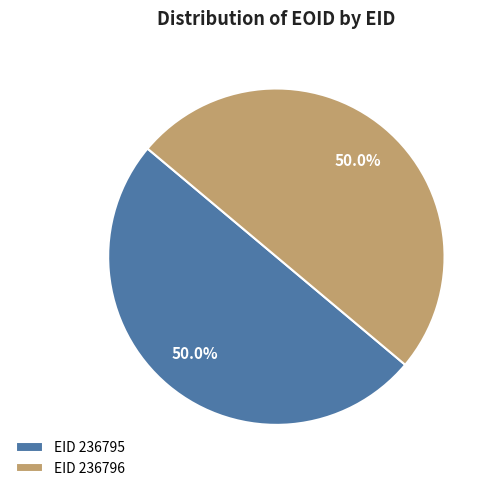

Combined, do EID 236795 and EID 236796 account for over 50%?

Yes